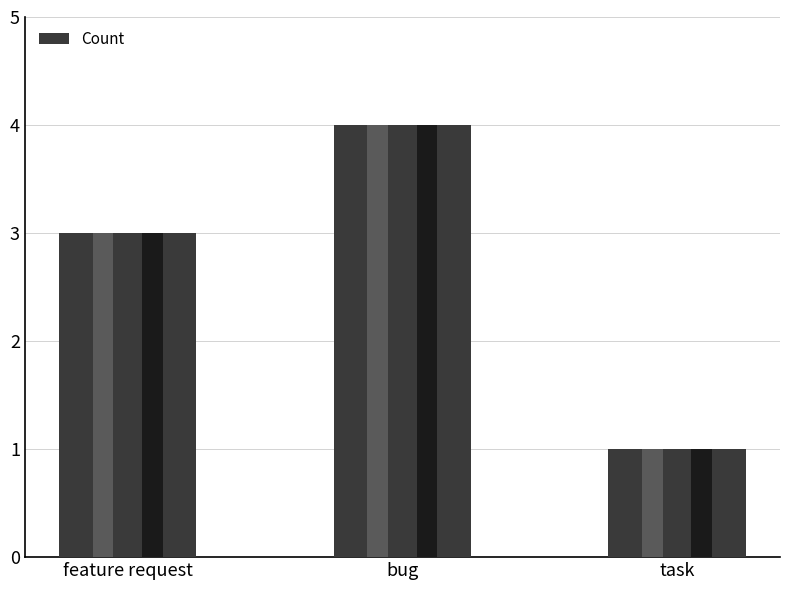

Which has a higher value, task or bug?

bug